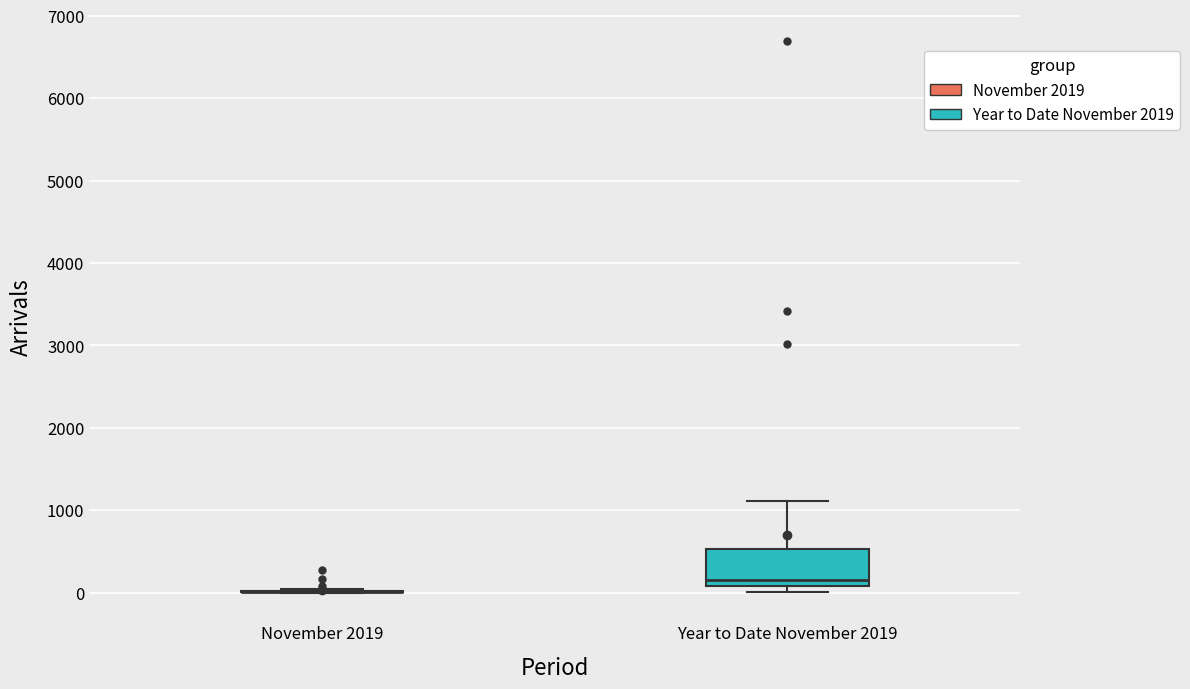

Reading left to right, read every box against the y-axis: the position of its median line, the range the box covers, and the ends of its whiskers. The values are not printed on the chart, so give them approximately, as read against the axis.

November 2019: box collapsed to a line at 0, whiskers 0 to 0
Year to Date November 2019: median 200, box 100 to 500, whiskers 0 to 1100